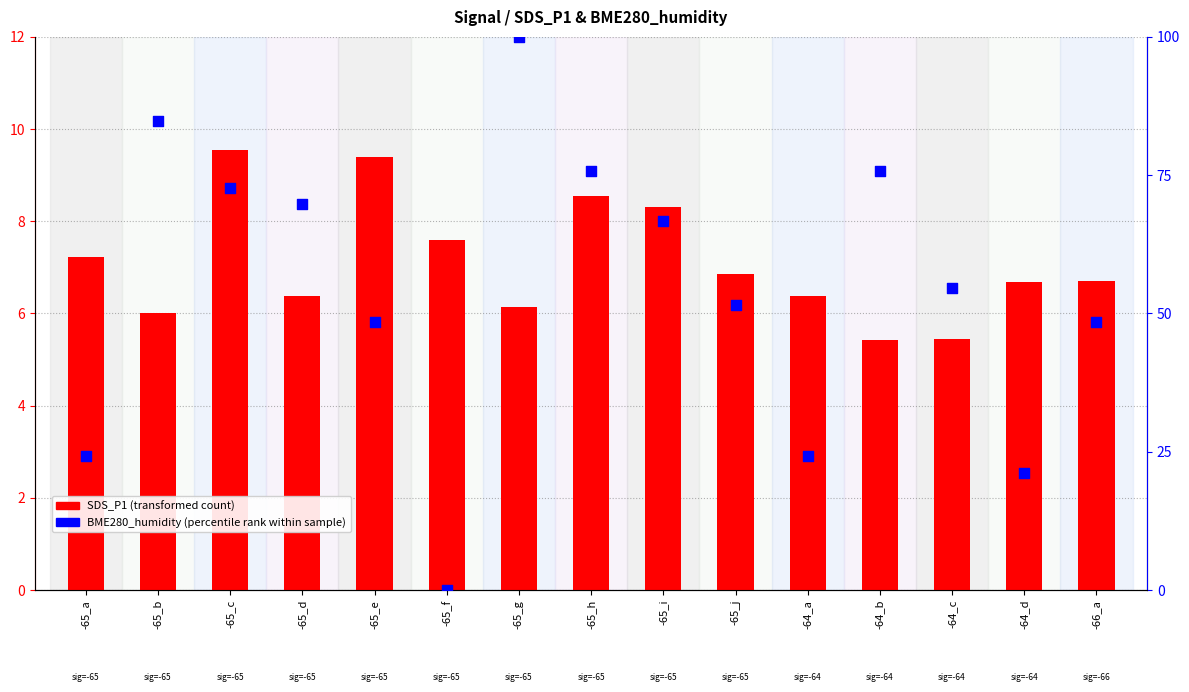

What are all the series names shown in the legend?

SDS_P1 (transformed count), BME280_humidity (percentile rank)